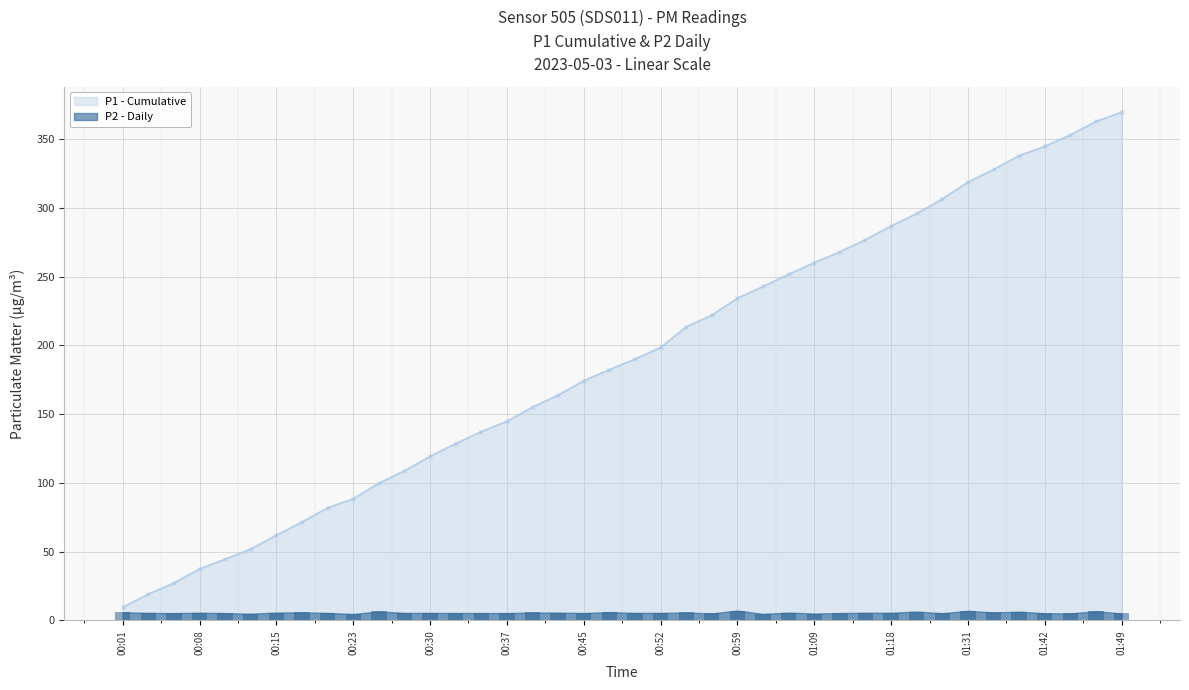

What is the smallest value displayed?

4.7